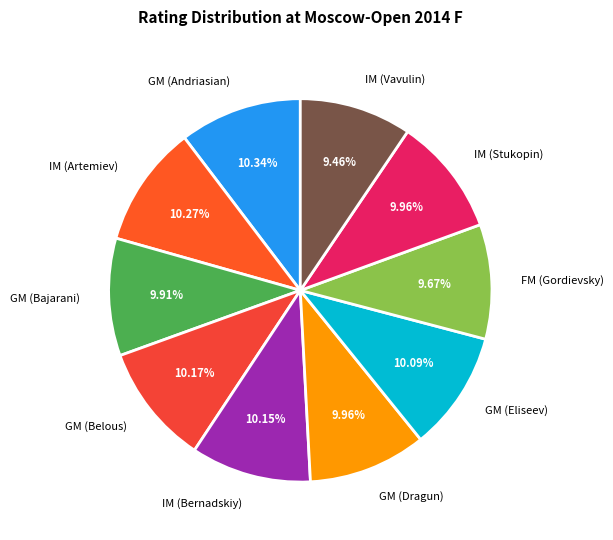

Combined, what portion of the pie is IM (Stukopin) and GM (Dragun)?

19.9%